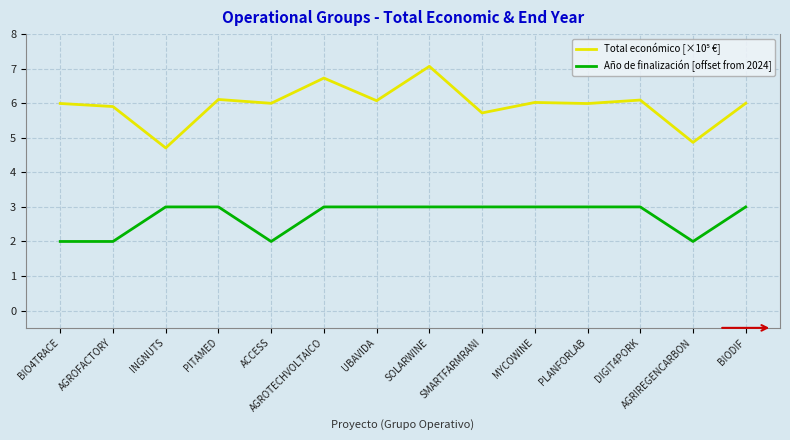

What is the spread (max minus min) of values at SMARTFARMRANI?

2.7